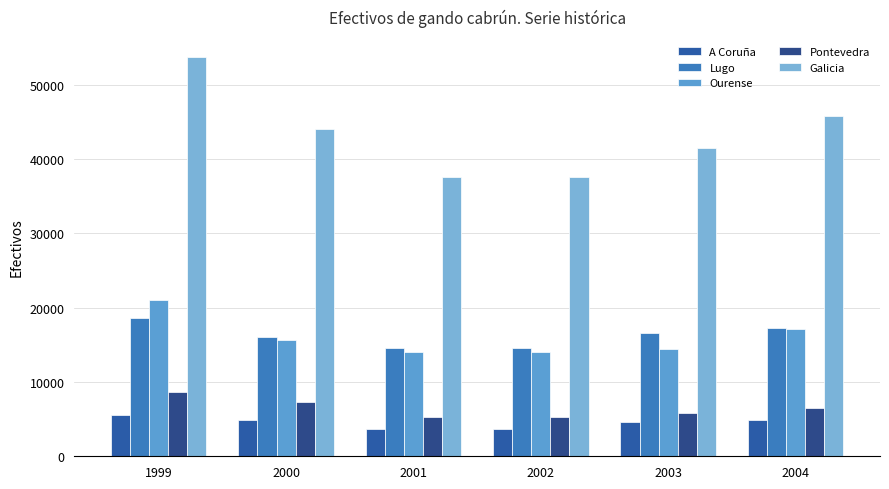

Which series has the widest spread of values?

Galicia